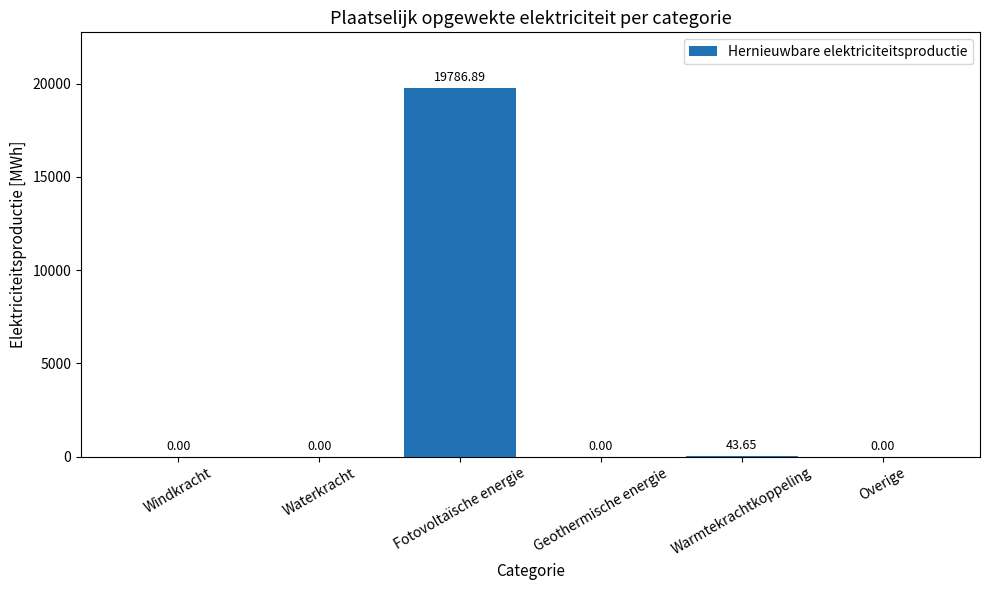

How many values are above zero?

2